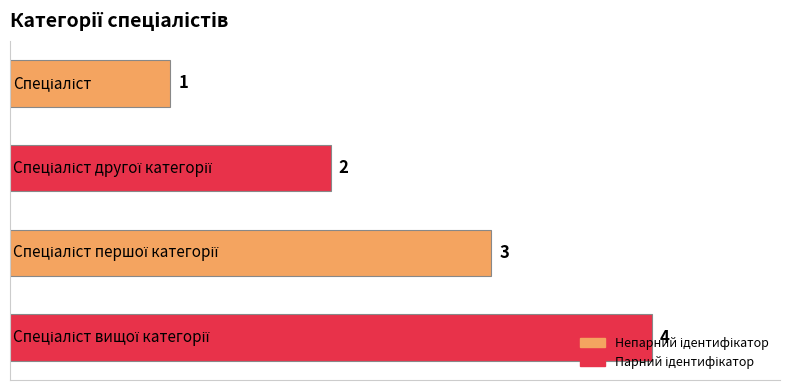

What is the sum of all values?

10